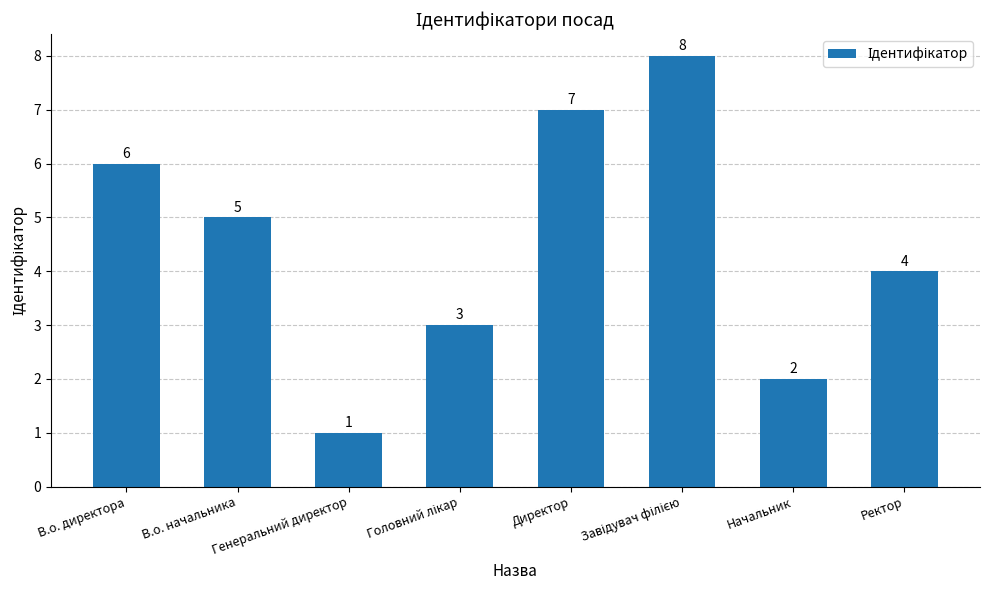

The chart shows a value of 10 at В.о. директора. True or false?

False